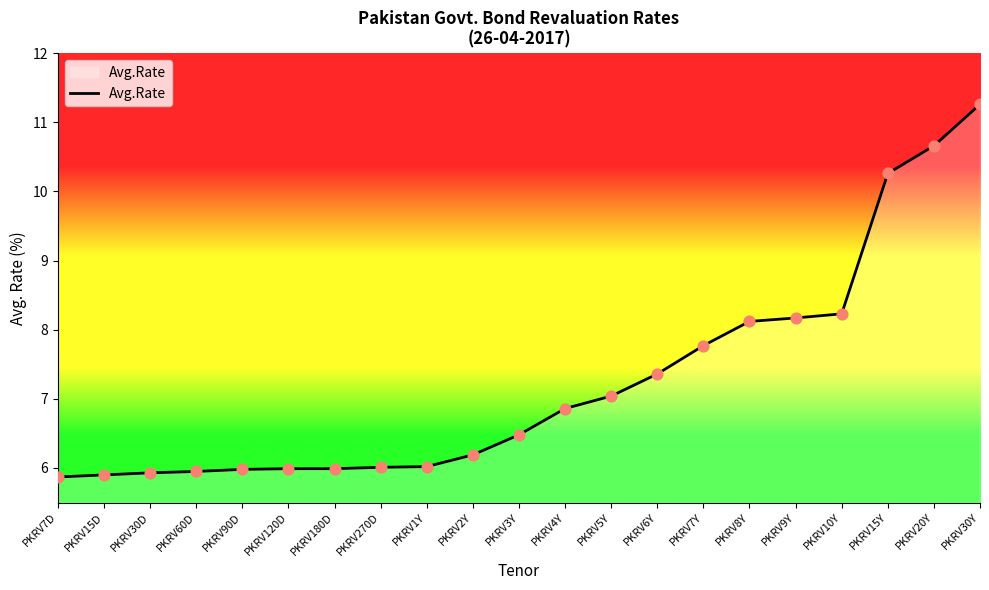

What is the change in value from PKRV270D to PKRV8Y?

+2.1